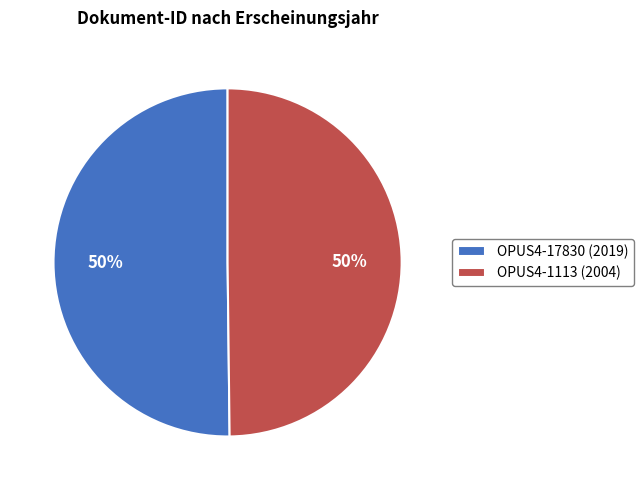

Is the sum of OPUS4-1113 (2004) and OPUS4-17830 (2019) greater than half?

Yes